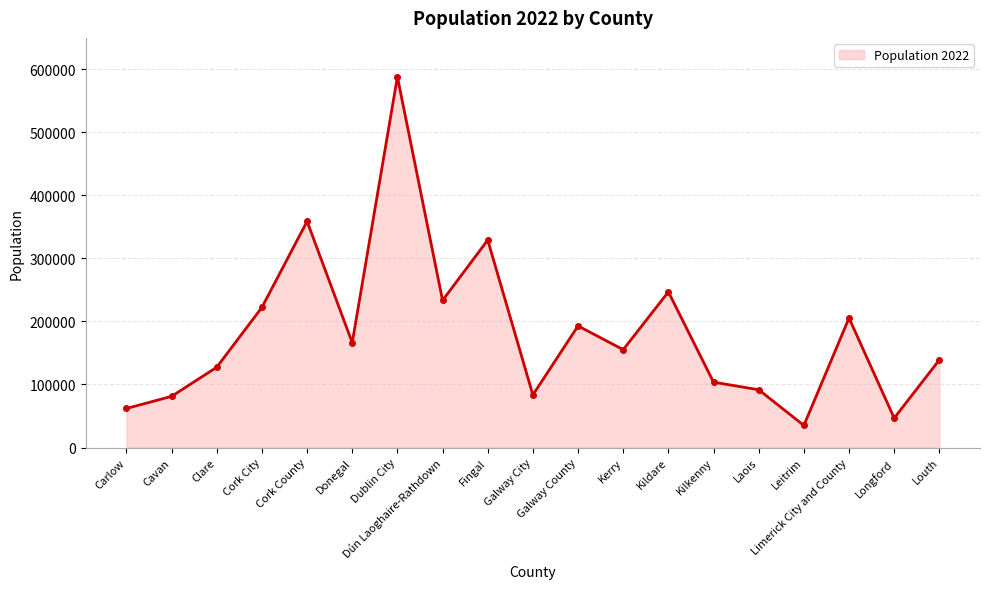

What is the label of the 11th point from the left?

Galway County